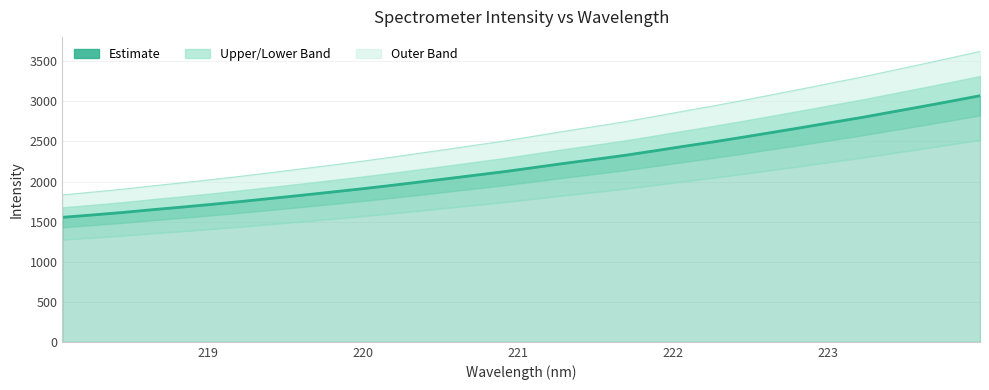

What is the total value across all series at 220?

4838.9